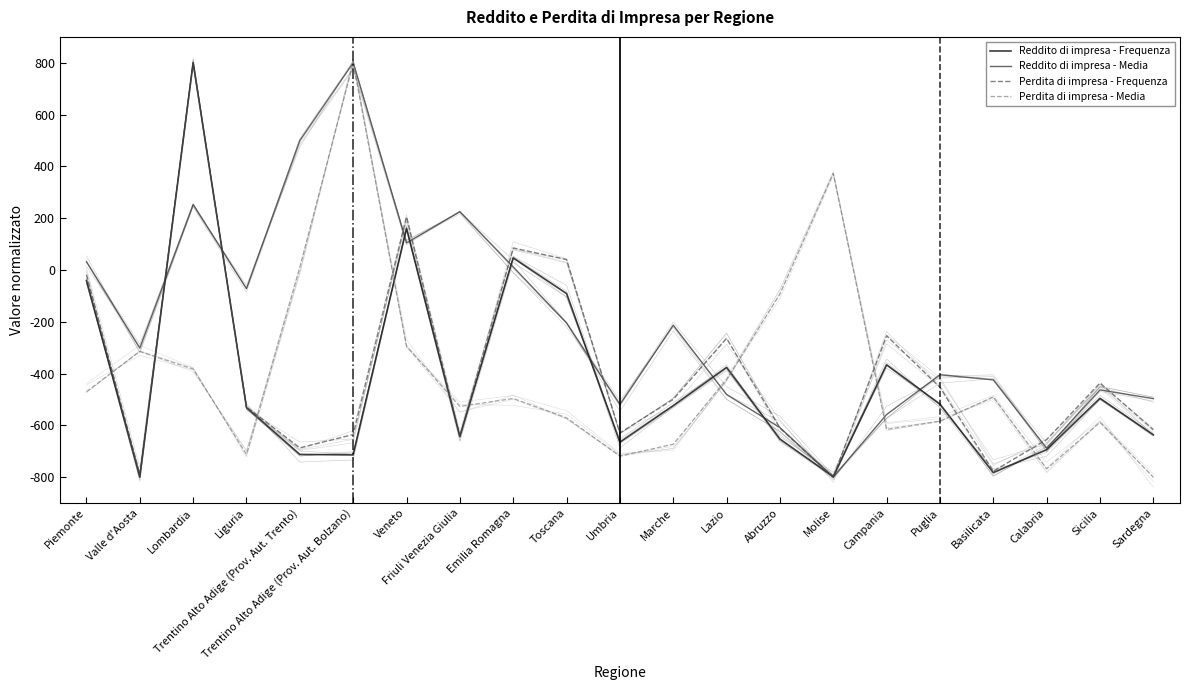

What is the approximate value of Perdita di impresa - Frequenza at Trentino Alto Adige (Prov. Aut. Bolzano)?

-635.3